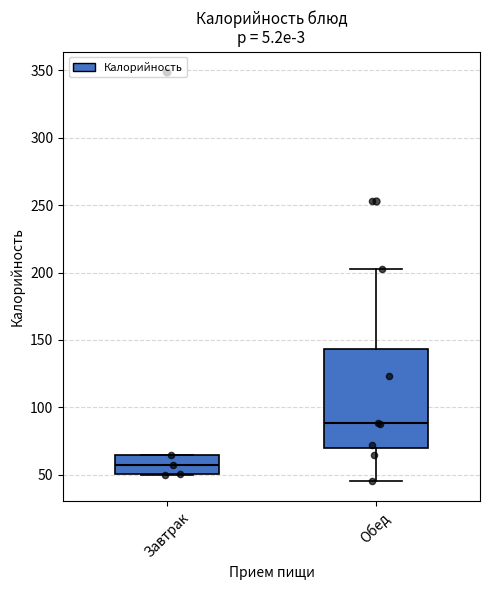

Reading left to right, transcribe this box plot: for each box, give where its median line is, the range the box spans, and where its two whiskers end, as read against the y-axis. The values are not printed on the chart, so give them approximately, as read against the axis.

Завтрак: median 55, box 50 to 65, whiskers 50 to 65
Обед: median 90, box 70 to 145, whiskers 45 to 205